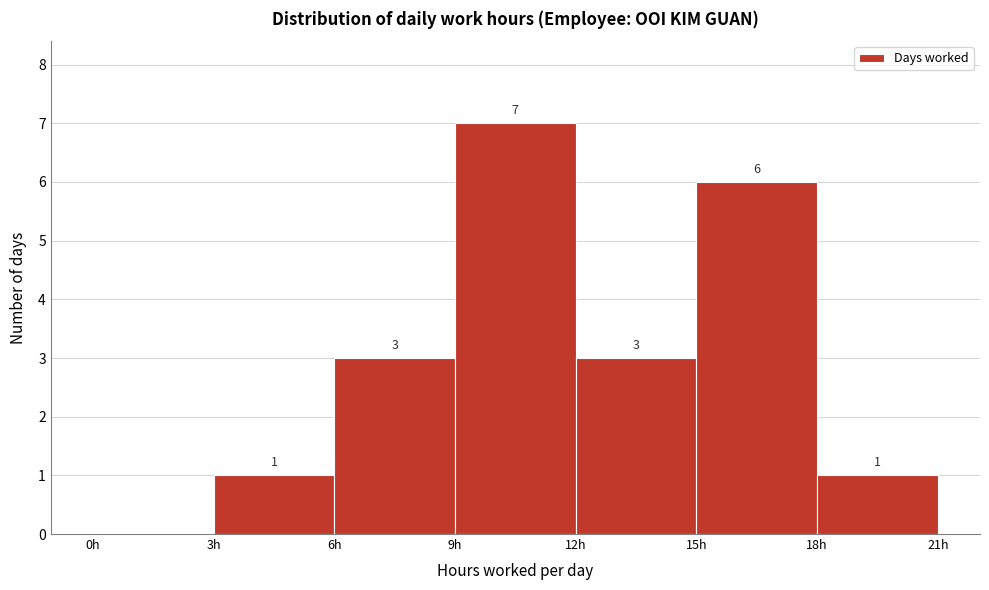

Which range on the x-axis has the tallest bar?

9 to 12